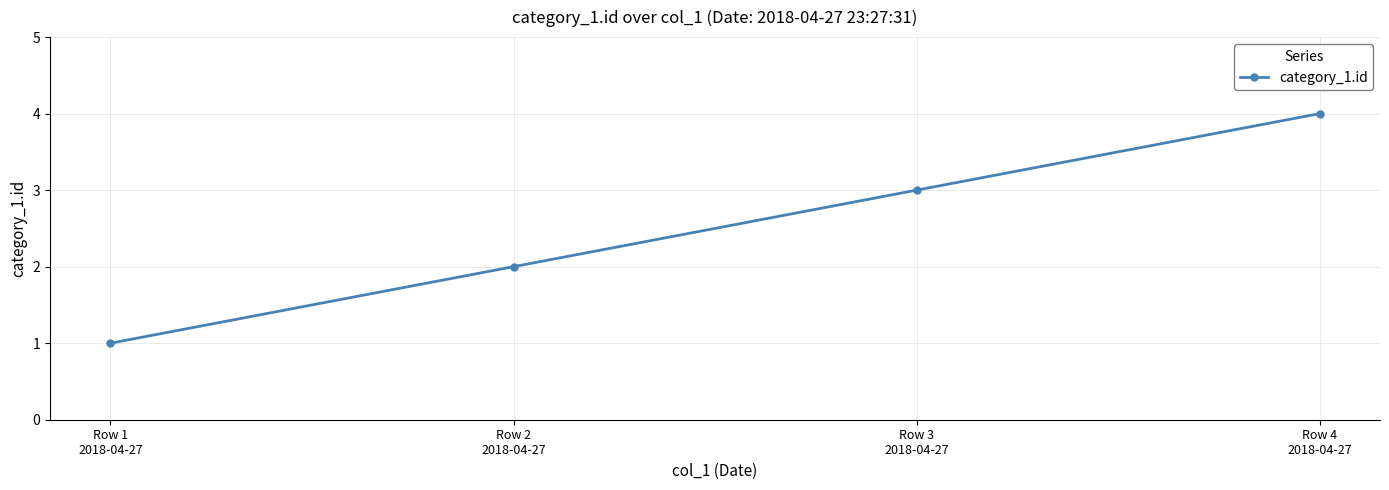

Is it true that the value at Row 2
2018-04-27 is 2?

True